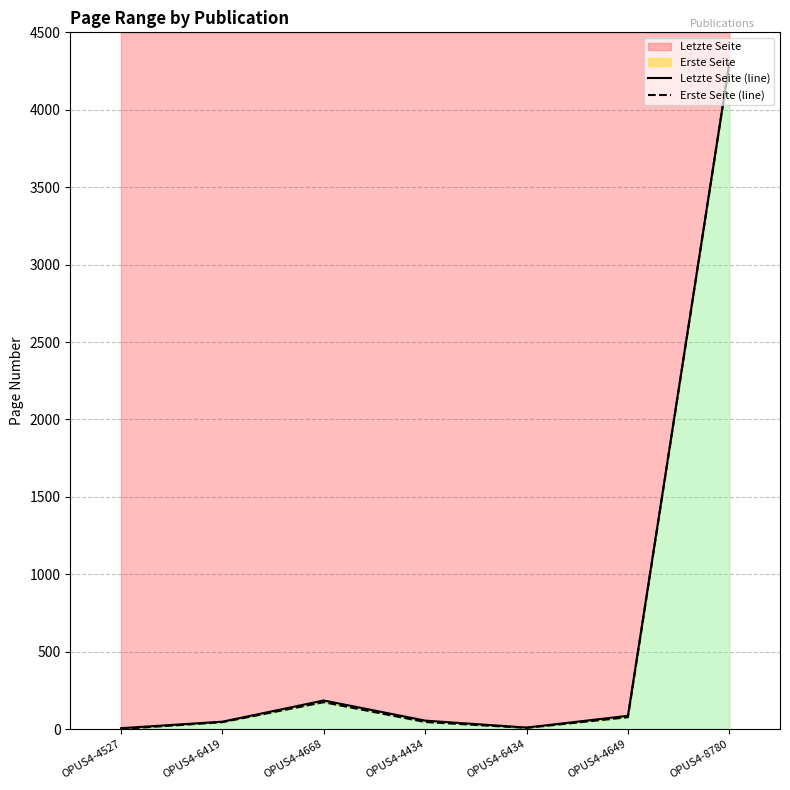

Where is the first local minimum for Erste Seite?

OPUS4-6434